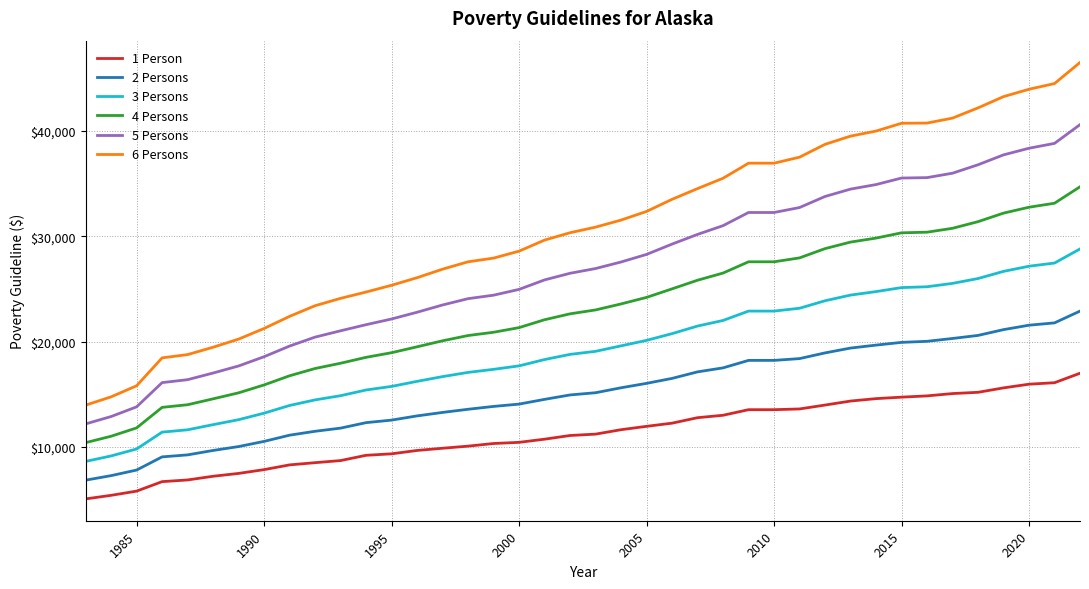

True or false: 5 Persons and 6 Persons intersect in this chart.

False